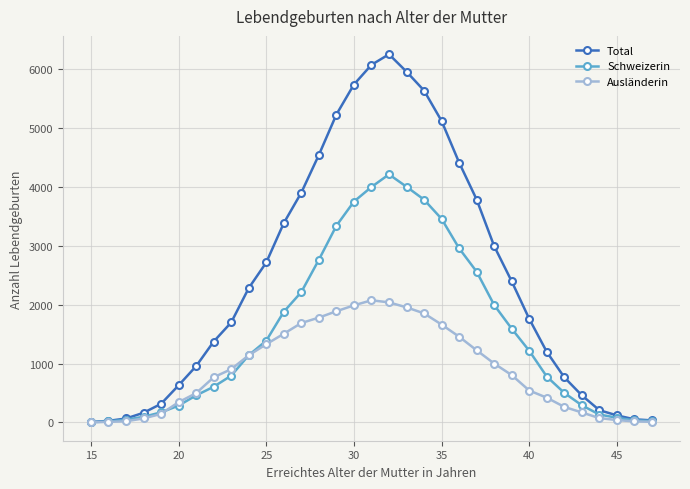

What is the maximum value for Total?

6251